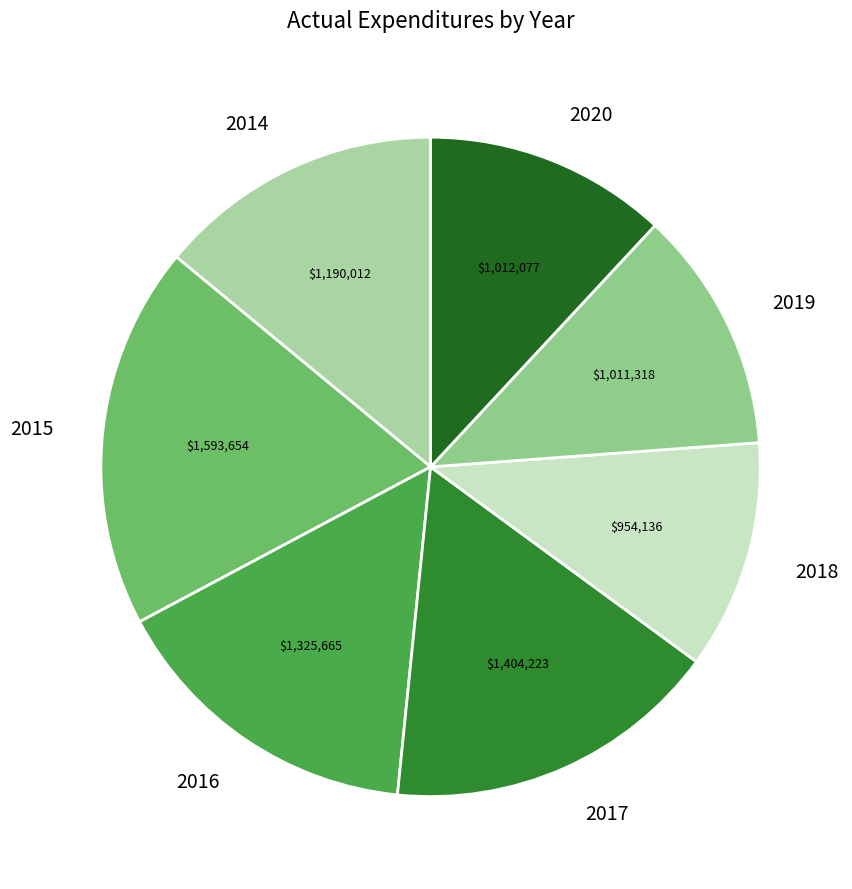

Does 2017 represent more than half of the total?

No